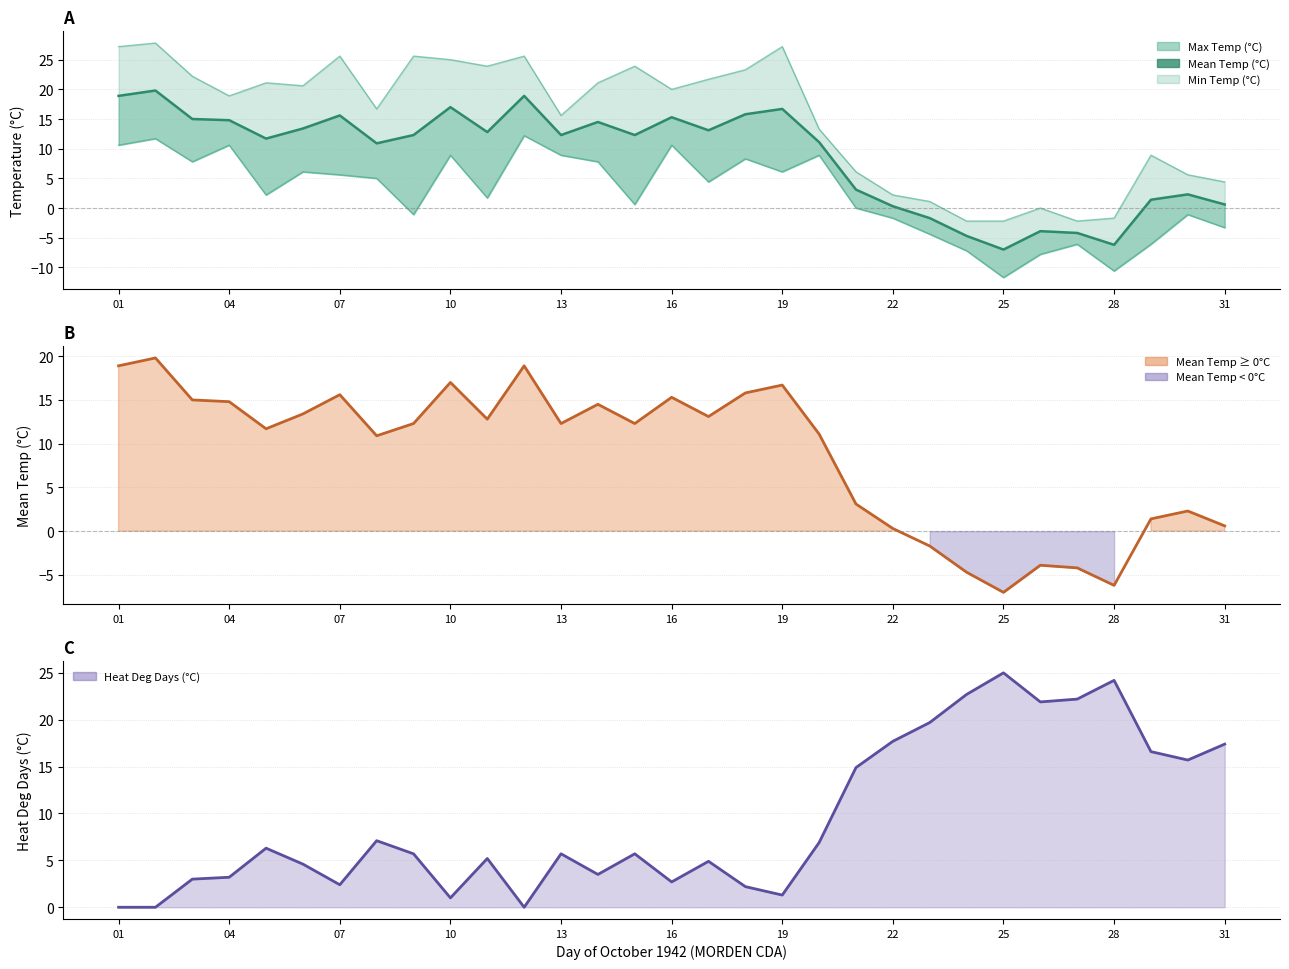

Reading left to right, extract all data points from this chart.

Max Temp (°C): 27.2	27.8	22.2	18.9	21.1	20.6	25.6	16.7	25.6	25.0	23.9	25.6	15.6	21.1	23.9	20.0	21.7	23.3	27.2	13.3	6.1	2.2	1.1	-2.2	-2.2	0.0	-2.2	-1.7	8.9	5.6	4.4
Mean Temp (°C): 18.9	19.8	15.0	14.8	11.7	13.4	15.6	10.9	12.3	17.0	12.8	18.9	12.3	14.5	12.3	15.3	13.1	15.8	16.7	11.1	3.1	0.3	-1.7	-4.7	-7.0	-3.9	-4.2	-6.2	1.4	2.3	0.6
Min Temp (°C): 10.6	11.7	7.8	10.6	2.2	6.1	5.6	5.0	-1.1	8.9	1.7	12.2	8.9	7.8	0.6	10.6	4.4	8.3	6.1	8.9	0.0	-1.7	-4.4	-7.2	-11.7	-7.8	-6.1	-10.6	-6.1	-1.1	-3.3
Heat Deg Days (°C): 0.0	0.0	3.0	3.2	6.3	4.6	2.4	7.1	5.7	1.0	5.2	0.0	5.7	3.5	5.7	2.7	4.9	2.2	1.3	6.9	14.9	17.7	19.7	22.7	25.0	21.9	22.2	24.2	16.6	15.7	17.4